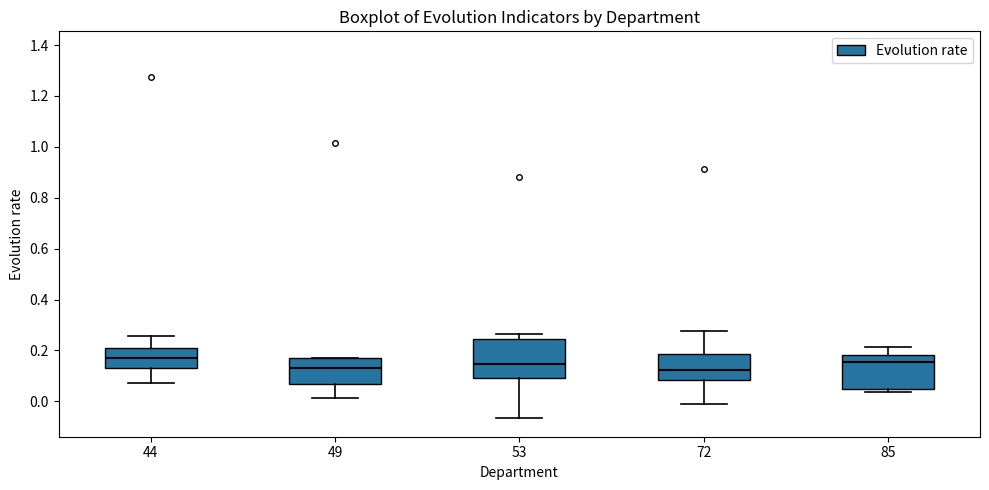

Reading left to right, read every box against the y-axis: the position of its median line, the range the box covers, and the ends of its whiskers. The values are not printed on the chart, so give them approximately, as read against the axis.

44: median 0.18, box 0.14 to 0.20, whiskers 0.08 to 0.26
49: median 0.14, box 0.06 to 0.16, whiskers 0.02 to 0.16
53: median 0.14, box 0.10 to 0.24, whiskers -0.06 to 0.26
72: median 0.12, box 0.08 to 0.18, whiskers 0.00 to 0.28
85: median 0.16, box 0.04 to 0.18, whiskers 0.04 (just below the box's lower edge) to 0.22